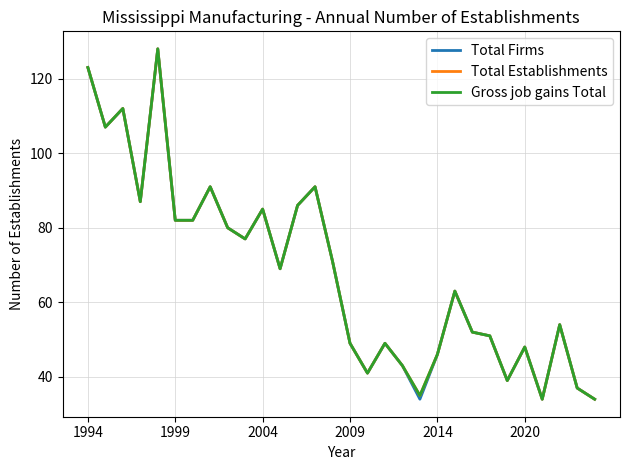

Does the chart have visible grid lines?

Yes